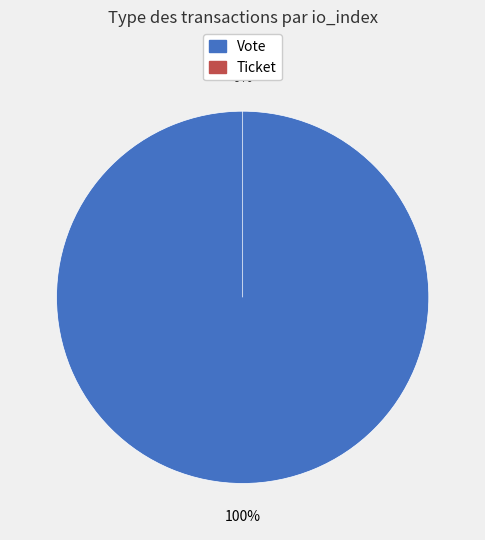

To the nearest percent, what is the combined percentage of Vote (io_index=1) and Ticket (io_index=0)?

100%